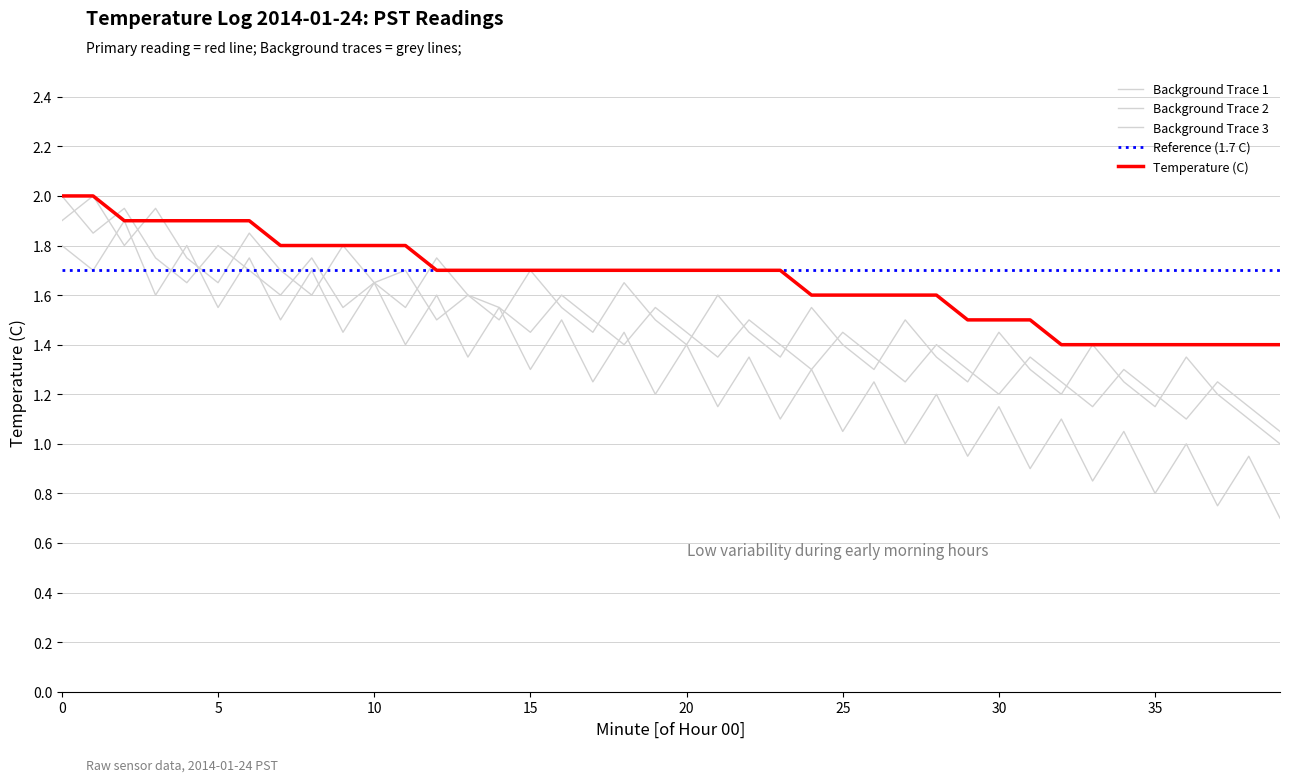

Where is Temperature (C) nearest to the value 1?

32